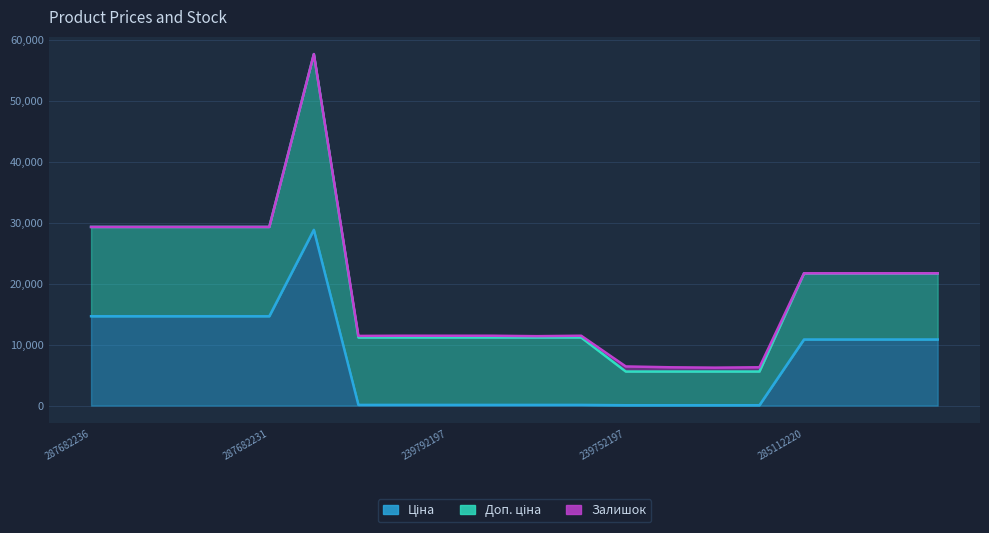

Reading left to right, transcribe all the data shown in this chart.

Ціна: 14649.6	14649.6	14649.6	14649.6	14649.6	28821.8	110.5	110.5	110.5	110.5	110.5	110.5	55.3	55.3	55.3	55.3	10840.1	10840.1	10840.1	10840.1
Доп. ціна: 14649.6	14649.6	14649.6	14649.6	14649.6	28821.8	11055.0	11055.0	11055.0	11055.0	11055.0	11055.0	5528.0	5528.0	5528.0	5528.0	10840.1	10840.1	10840.1	10840.1
Залишок: 0.0	0.0	0.0	0.0	0.0	0.0	260.0	290.0	289.0	290.0	218.0	290.0	838.0	698.0	640.0	702.0	17.0	17.0	17.0	15.0